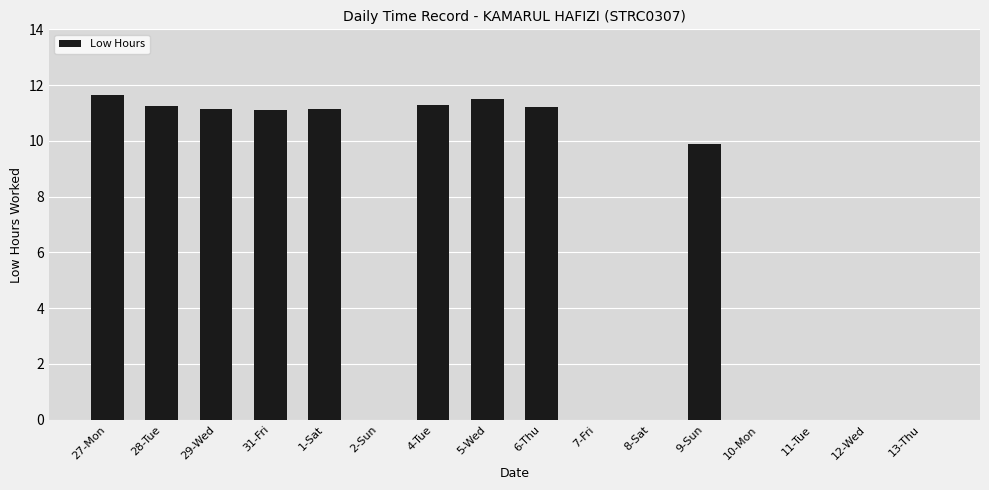

Reading left to right, list all the values displayed in this chart.

27-Mon=11.6	28-Tue=11.3	29-Wed=11.2	31-Fri=11.1	1-Sat=11.2	2-Sun=0.0	4-Tue=11.3	5-Wed=11.5	6-Thu=11.2	7-Fri=0.0	8-Sat=0.0	9-Sun=9.9	10-Mon=0.0	11-Tue=0.0	12-Wed=0.0	13-Thu=0.0